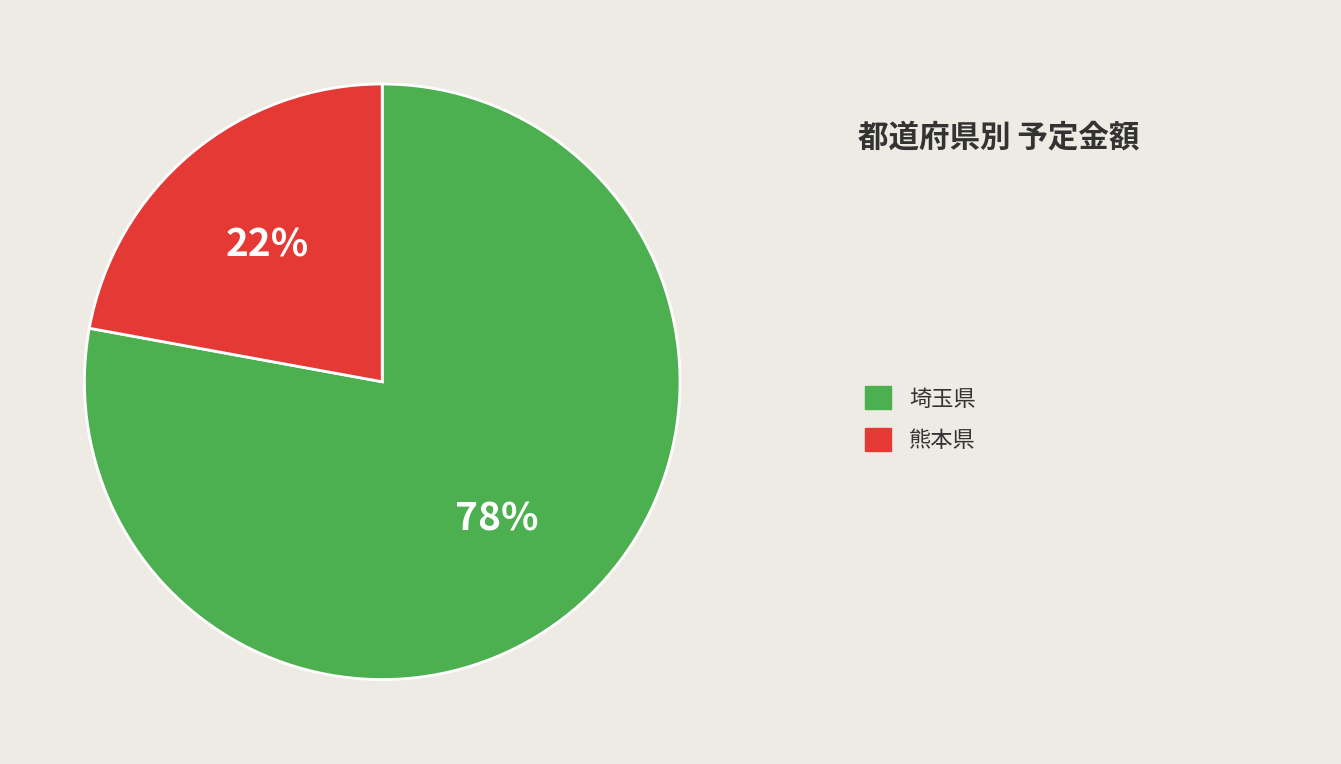

To the nearest percent, what is the difference between the largest and smallest slice percentages?

56%